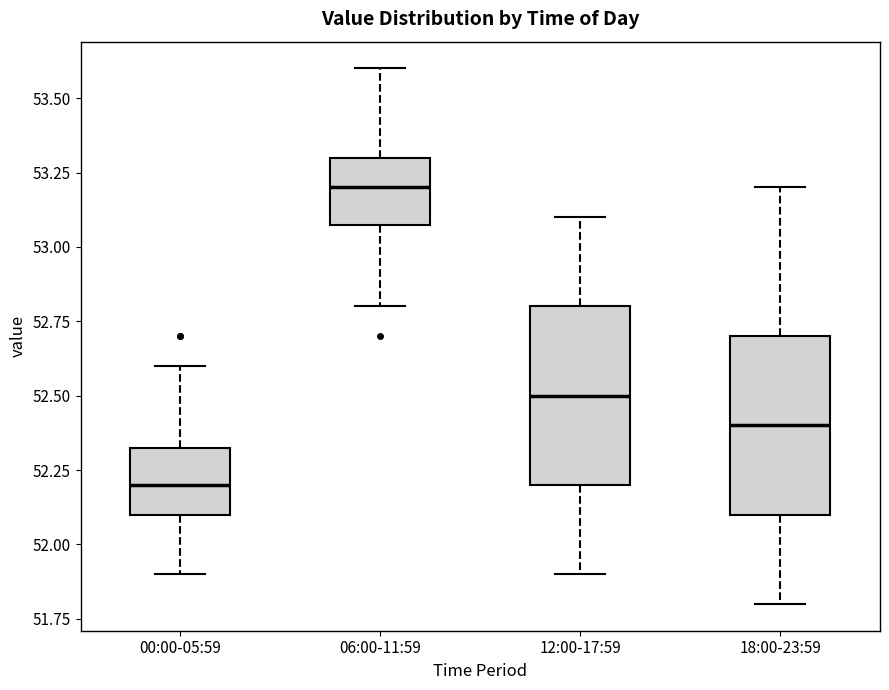

Which box's median line is the lowest?

00:00-05:59